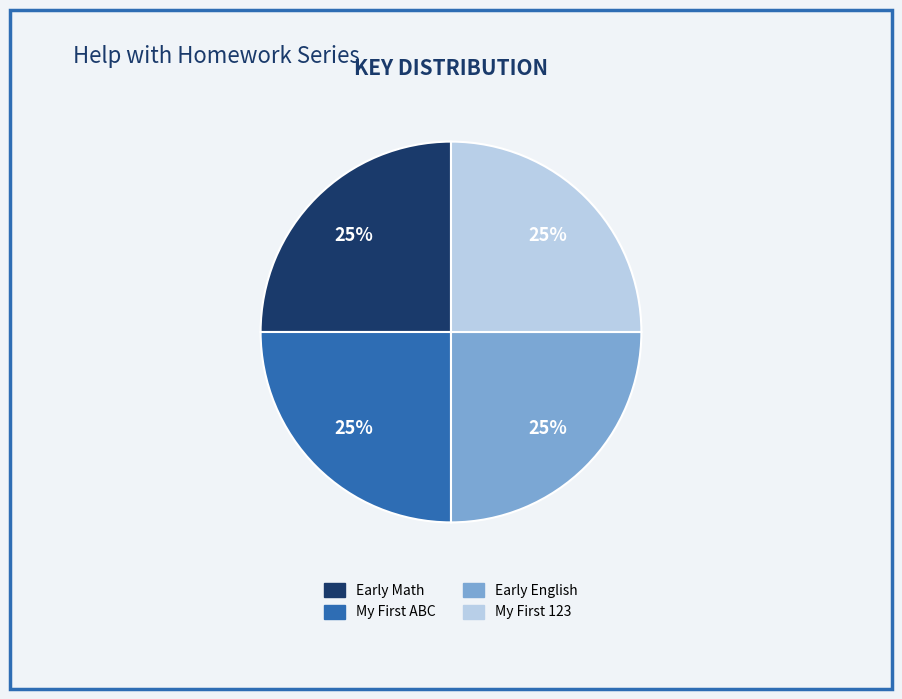

Count the number of slices in the pie.

4